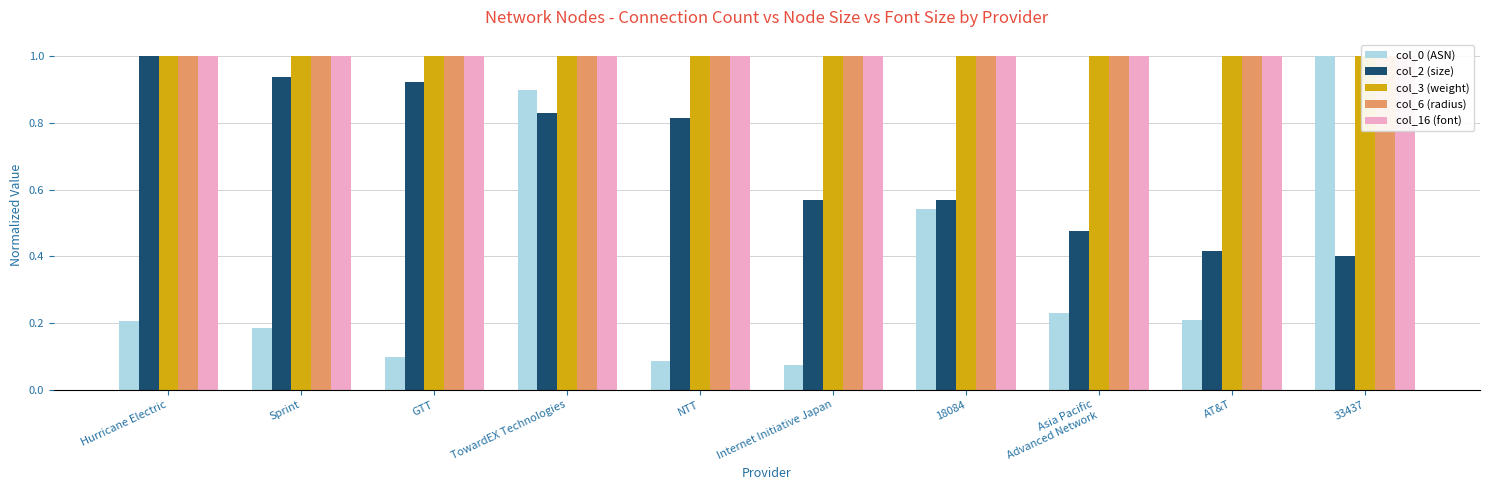

Reading left to right, list all the values displayed in this chart.

col_0 (ASN): Hurricane Electric=0.2	Sprint=0.2	GTT=0.1	TowardEX Technologies=0.9	NTT=0.1	Internet Initiative Japan=0.1	18084=0.5	Asia Pacific
Advanced Network=0.2	AT&T=0.2	33437=1.0
col_2 (size): Hurricane Electric=1.0	Sprint=0.9	GTT=0.9	TowardEX Technologies=0.8	NTT=0.8	Internet Initiative Japan=0.6	18084=0.6	Asia Pacific
Advanced Network=0.5	AT&T=0.4	33437=0.4
col_3 (weight): Hurricane Electric=1.0	Sprint=1.0	GTT=1.0	TowardEX Technologies=1.0	NTT=1.0	Internet Initiative Japan=1.0	18084=1.0	Asia Pacific
Advanced Network=1.0	AT&T=1.0	33437=1.0
col_6 (radius): Hurricane Electric=1.0	Sprint=1.0	GTT=1.0	TowardEX Technologies=1.0	NTT=1.0	Internet Initiative Japan=1.0	18084=1.0	Asia Pacific
Advanced Network=1.0	AT&T=1.0	33437=1.0
col_16 (font): Hurricane Electric=1.0	Sprint=1.0	GTT=1.0	TowardEX Technologies=1.0	NTT=1.0	Internet Initiative Japan=1.0	18084=1.0	Asia Pacific
Advanced Network=1.0	AT&T=1.0	33437=1.0